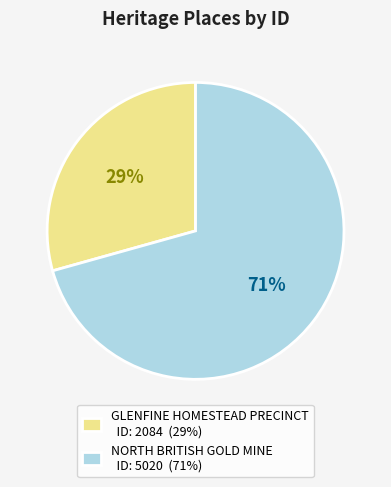

Is GLENFINE HOMESTEAD PRECINCT the majority of the pie?

No